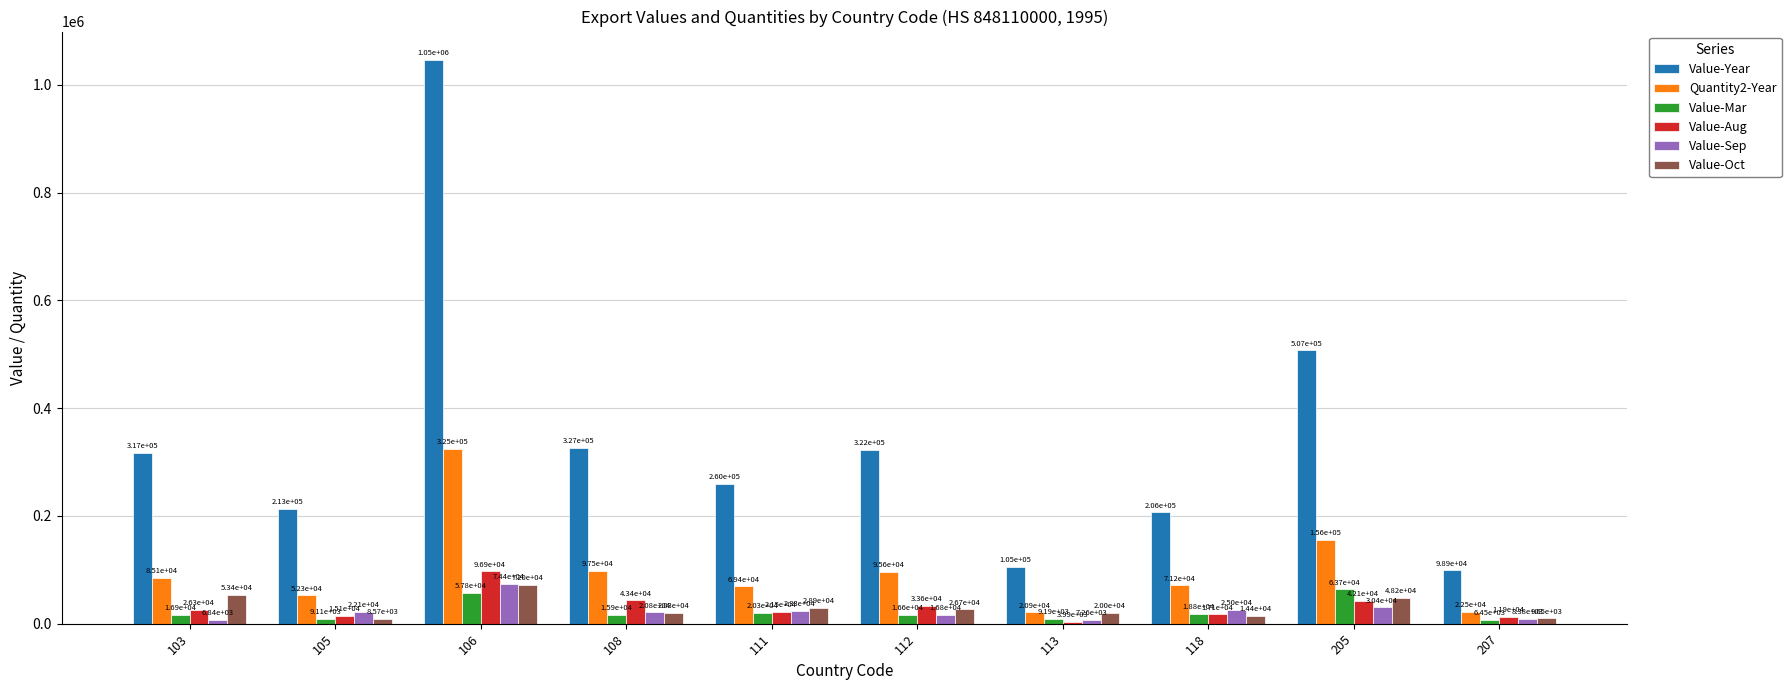

Reading left to right, extract all data points from this chart.

Value-Year: 317110	212945	1046869	326580	259920	322340	104786	206463	507298	98874
Quantity2-Year: 85128	52343	325151	97523	69372	95609	20946	71182	155622	22497
Value-Mar: 16906	9114	57783	15910	20314	16620	9191	18752	63748	6451
Value-Aug: 26280	15087	96928	43367	21515	33570	3987	17090	42142	11908
Value-Sep: 6841	22068	74426	20757	23344	16802	7262	24995	30400	8385
Value-Oct: 53350	8571	72014	20319	28852	26714	19966	14404	48232	9654